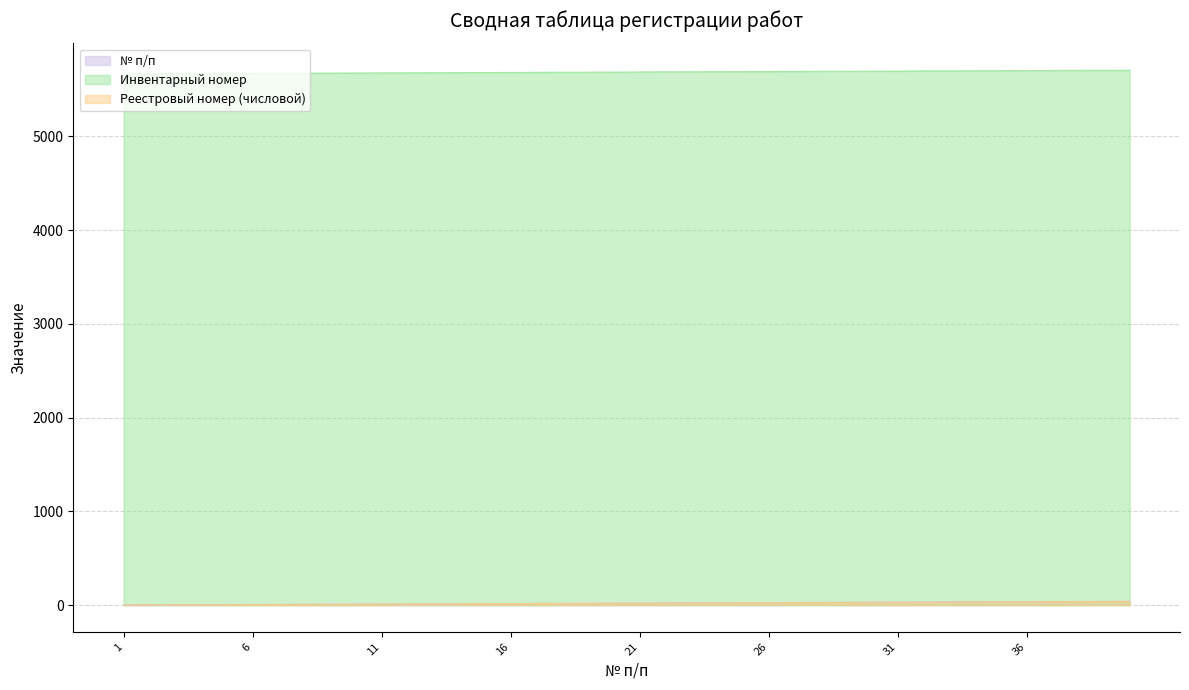

What is the average value of the Реестровый номер (числовой) series?

20